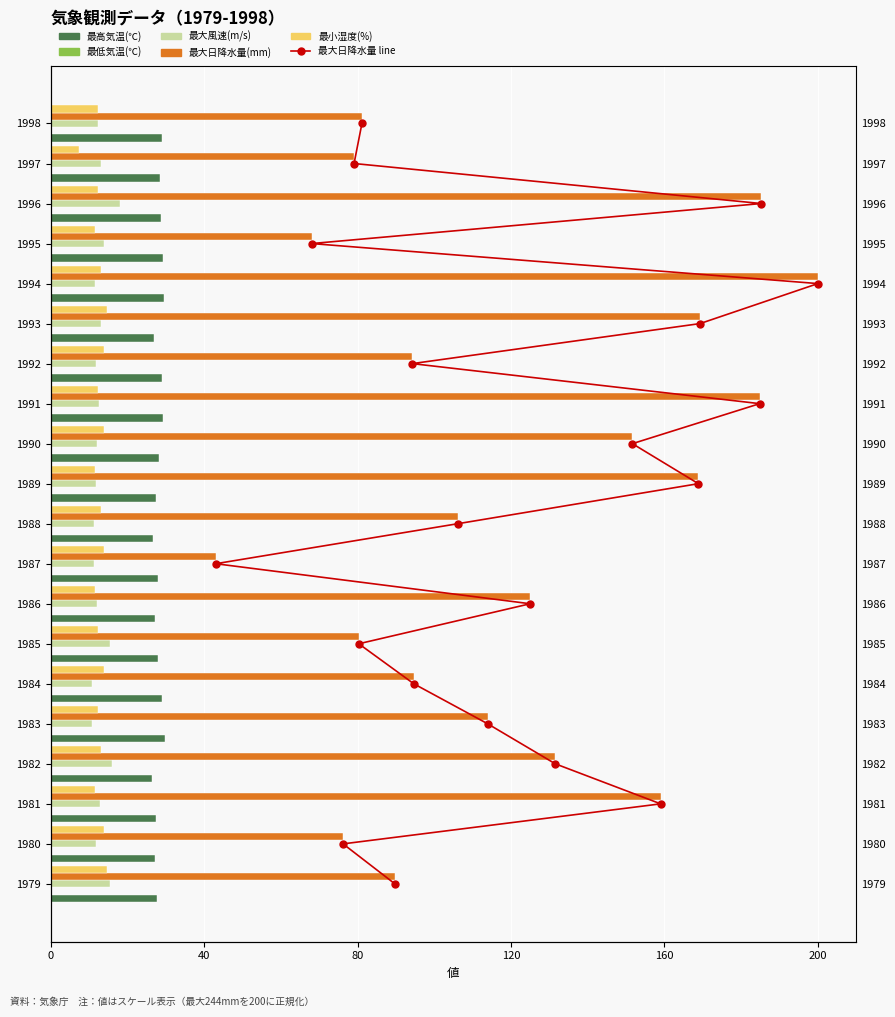

What is the label of the 14th bar from the right?

6